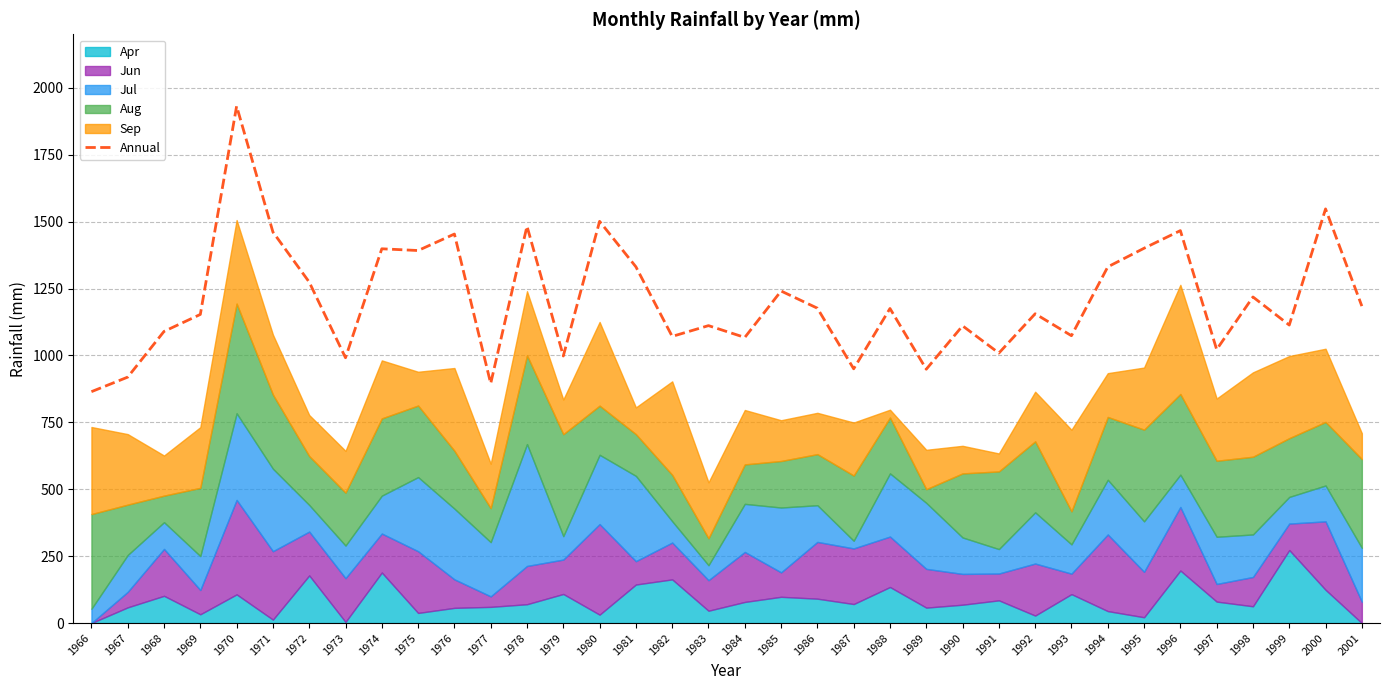

Where is the data nearest to the value 1398?

1974